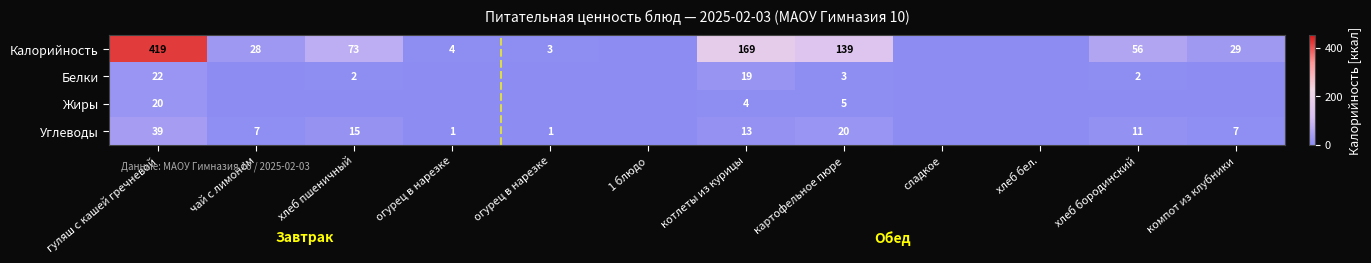

Which series has the largest range (max minus min)?

Калорийность